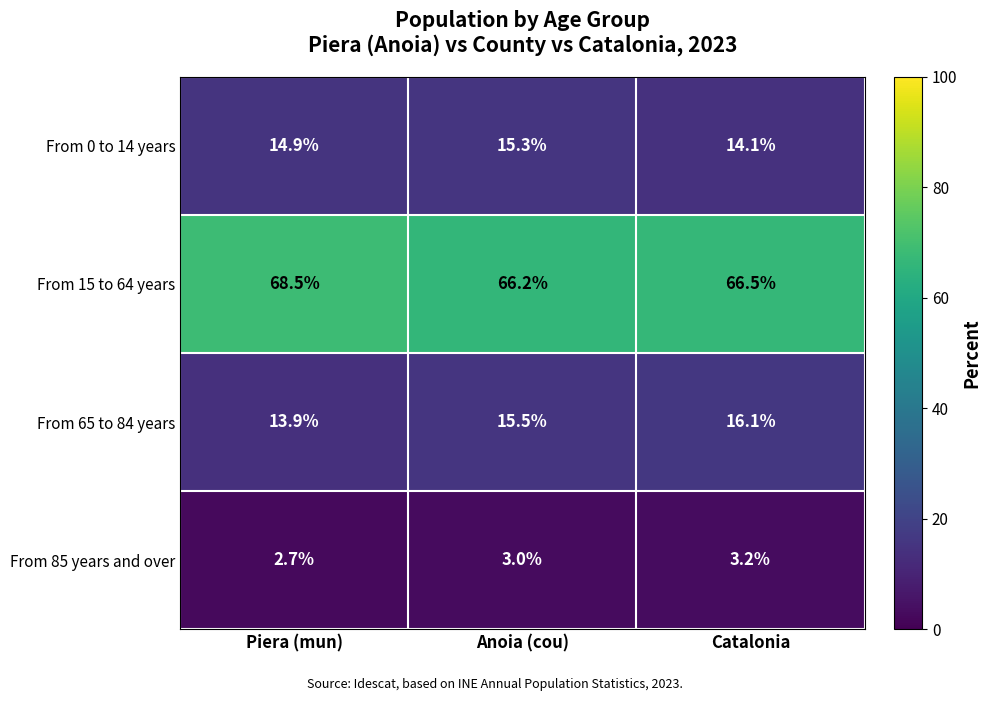

Count the number of data series in this chart.

4